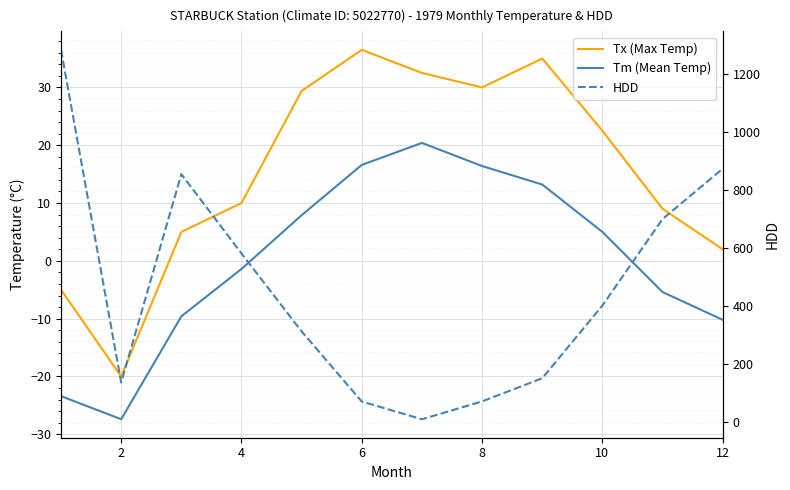

How many series are shown in this chart?

3